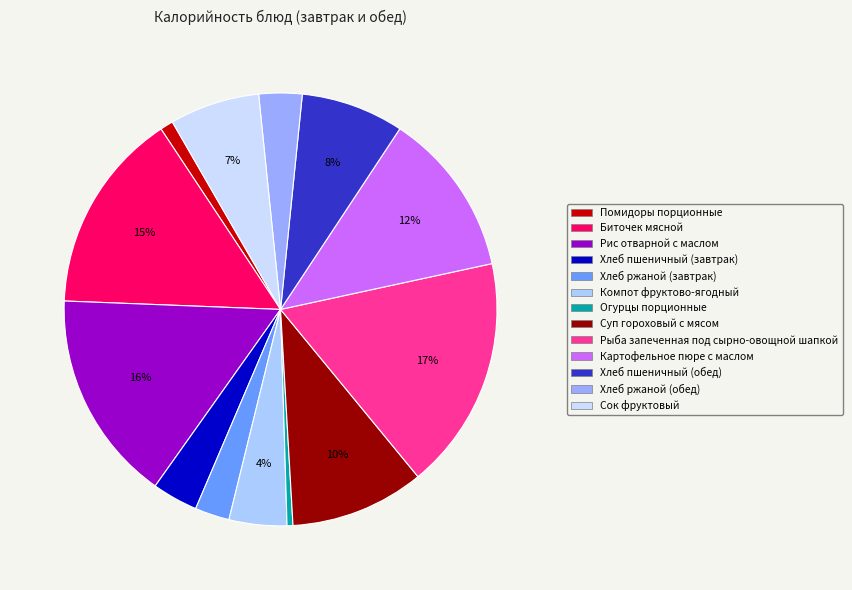

Is there any slice that represents more than half of the pie?

No